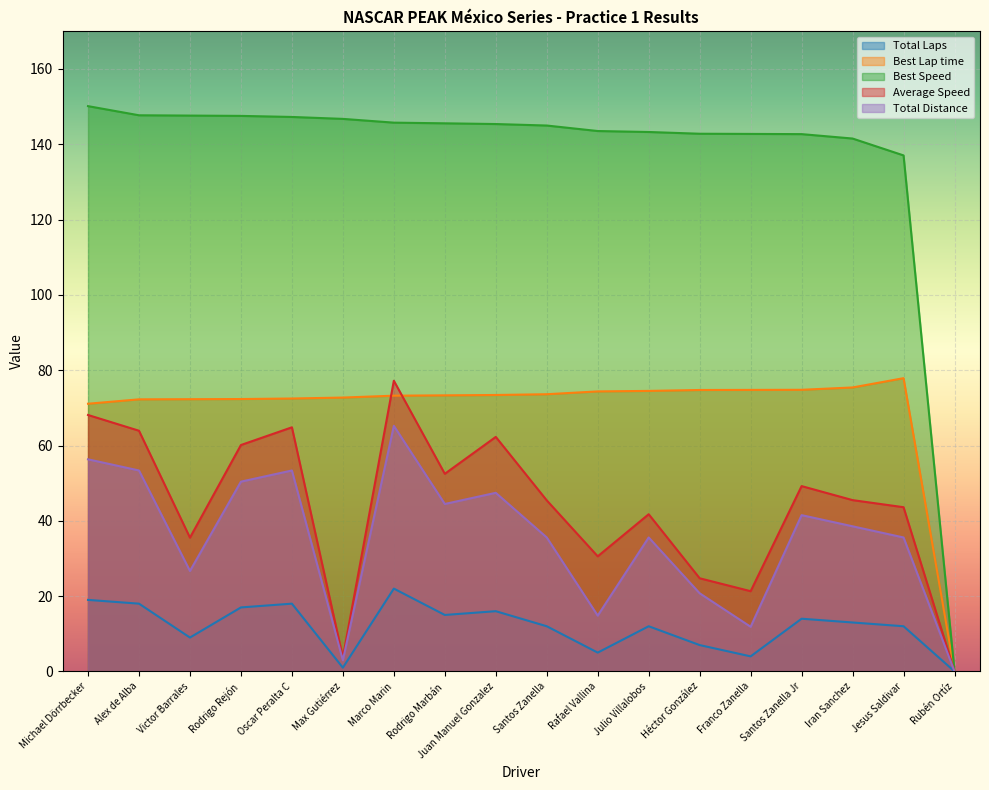

The Best Speed series shows 78.3 at Michael Dörrbecker. True or false?

False